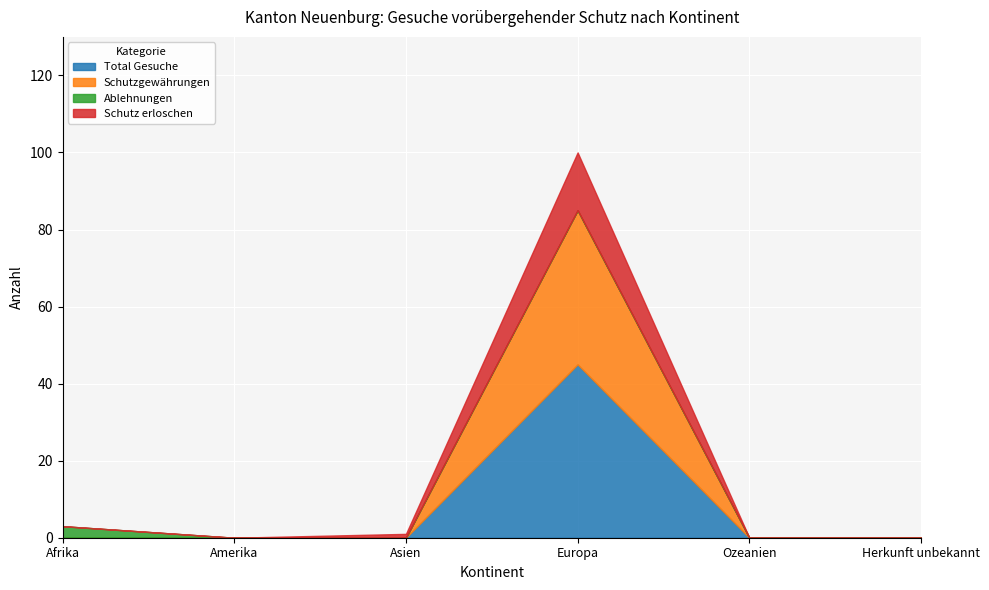

True or false: Ablehnungen has more than 0 interior local peaks.

False